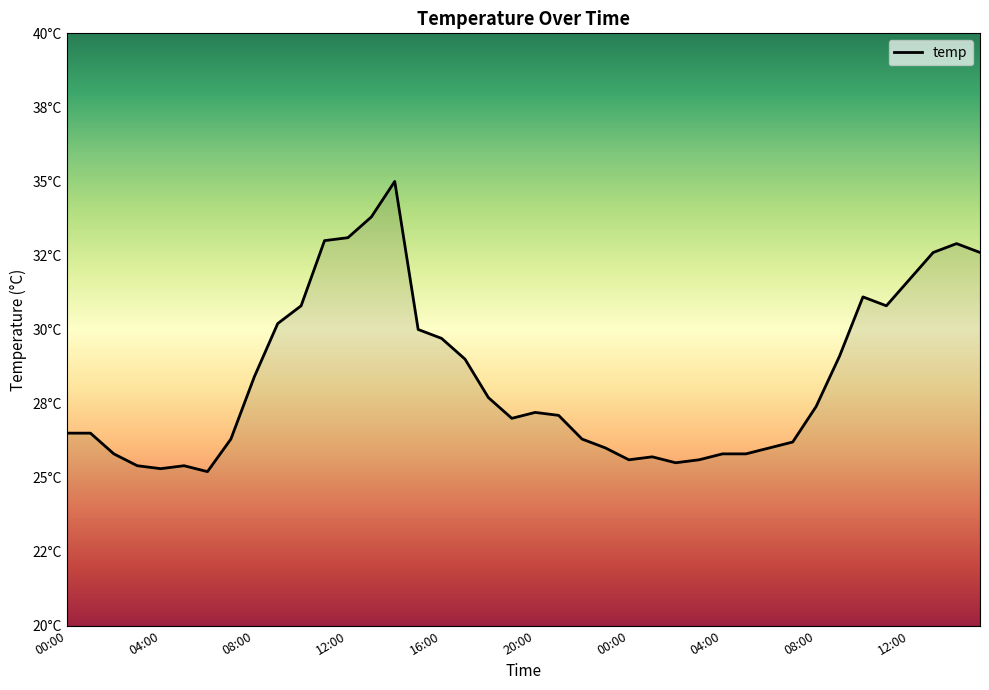

Does the chart display data point markers on the line(s)?

No